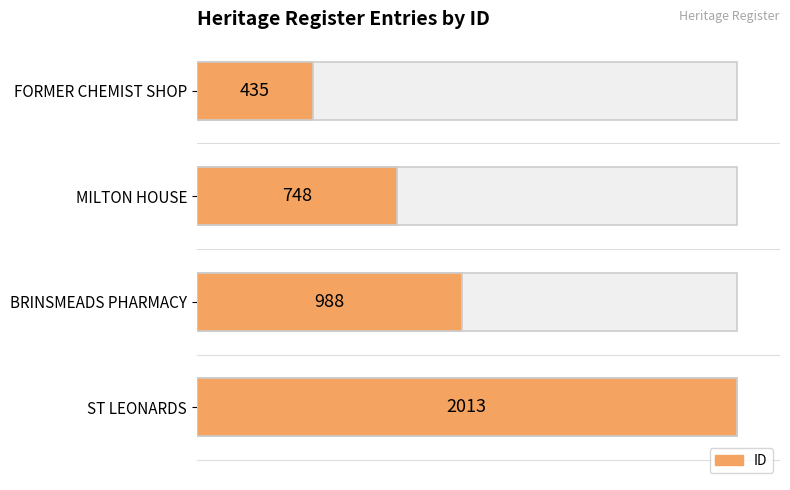

Count the values in the range 748 to 2013.

3